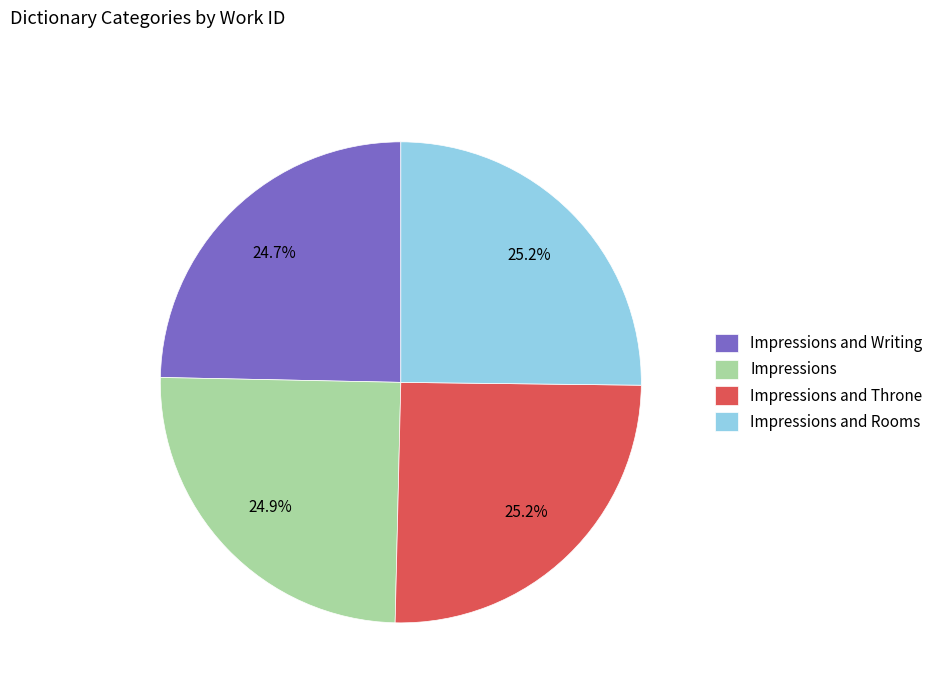

What portion of the pie excludes Impressions and Rooms?

74.8%